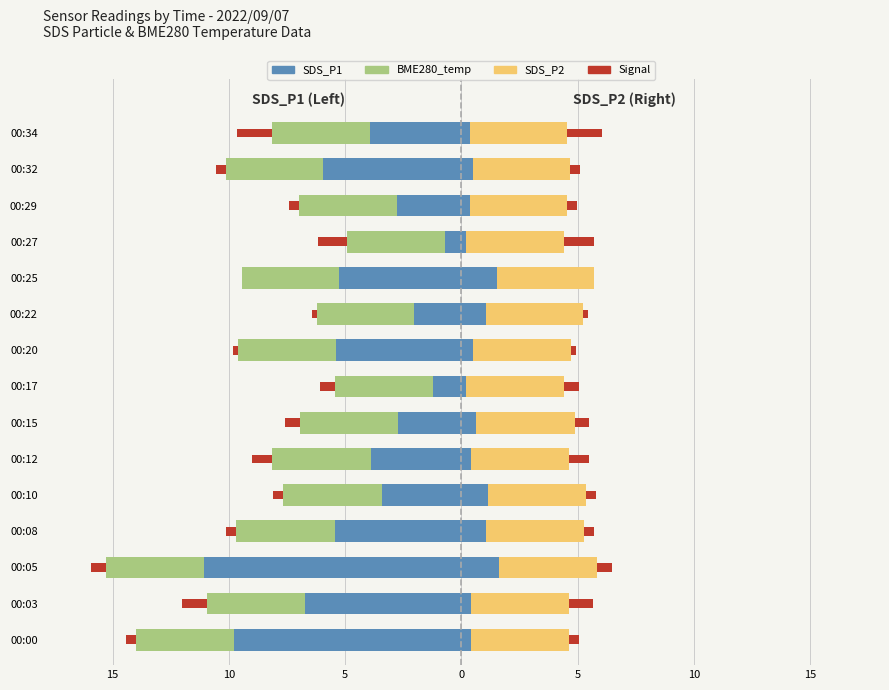

What is the sum of the Signal (right) values at 00:05 and 00:12?

1.5